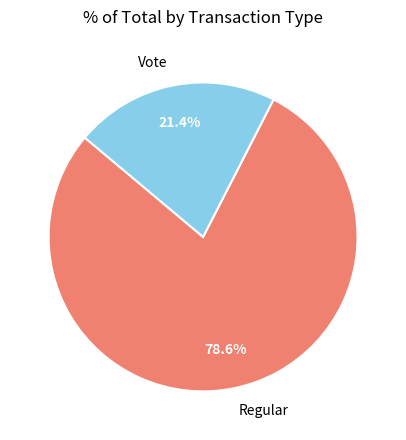

Approximately how many times larger is the value at Vote compared to Regular?

0.3